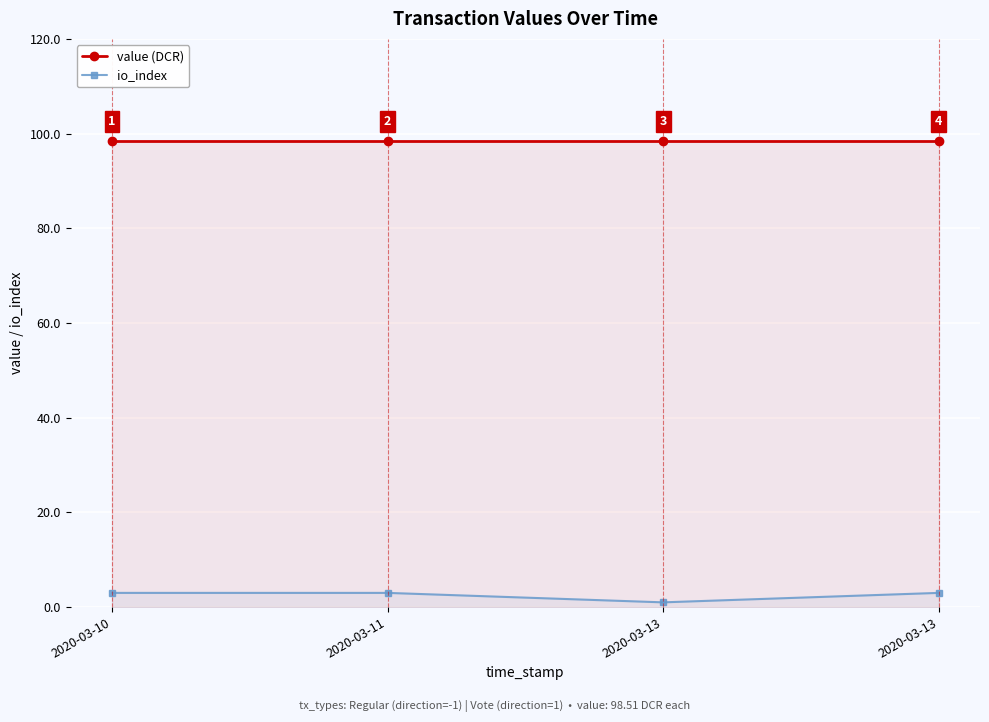

Between 2020-03-11 and 2020-03-13, which series saw the biggest shift?

io_index